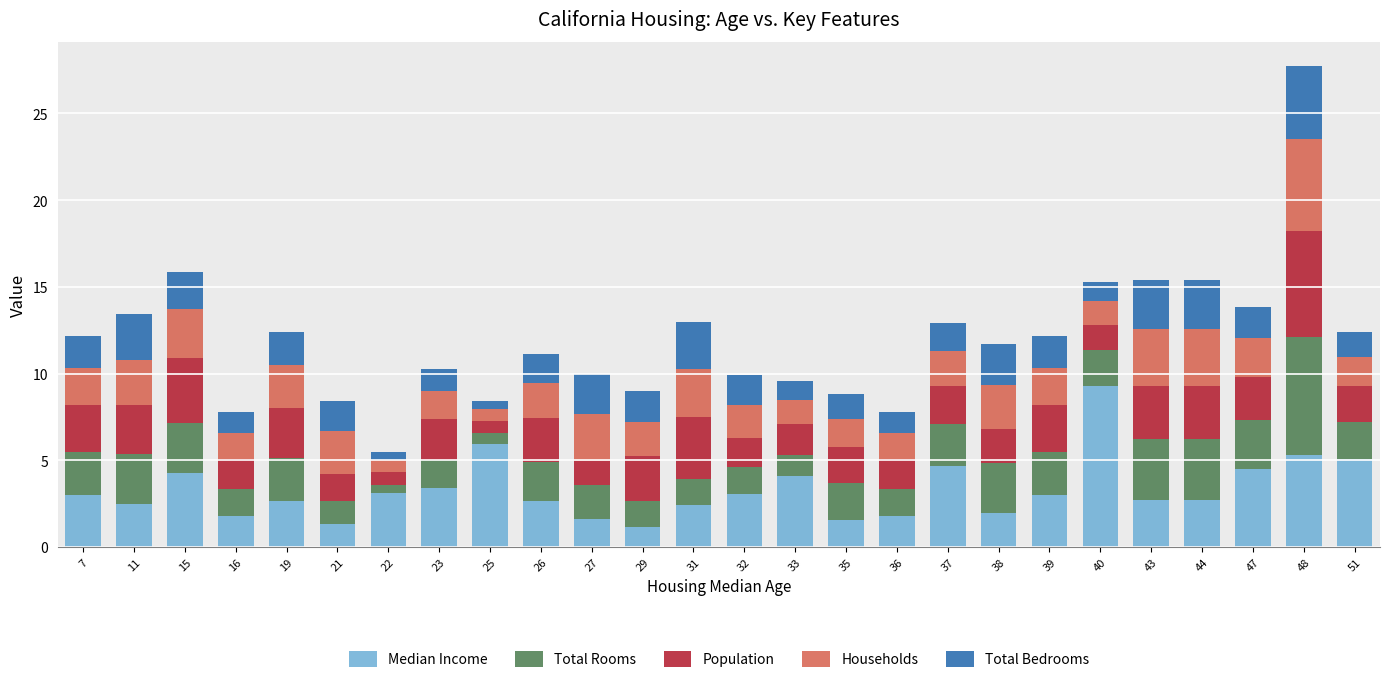

At which label does Median Income reach its peak?

40